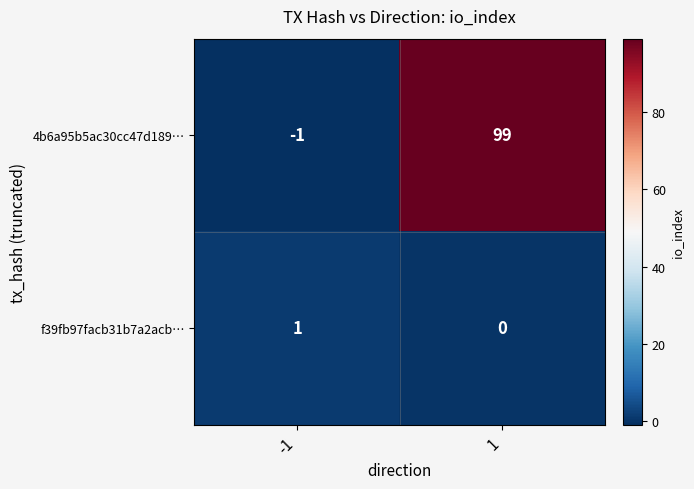

At how many categories does at least one series exceed 43?

1